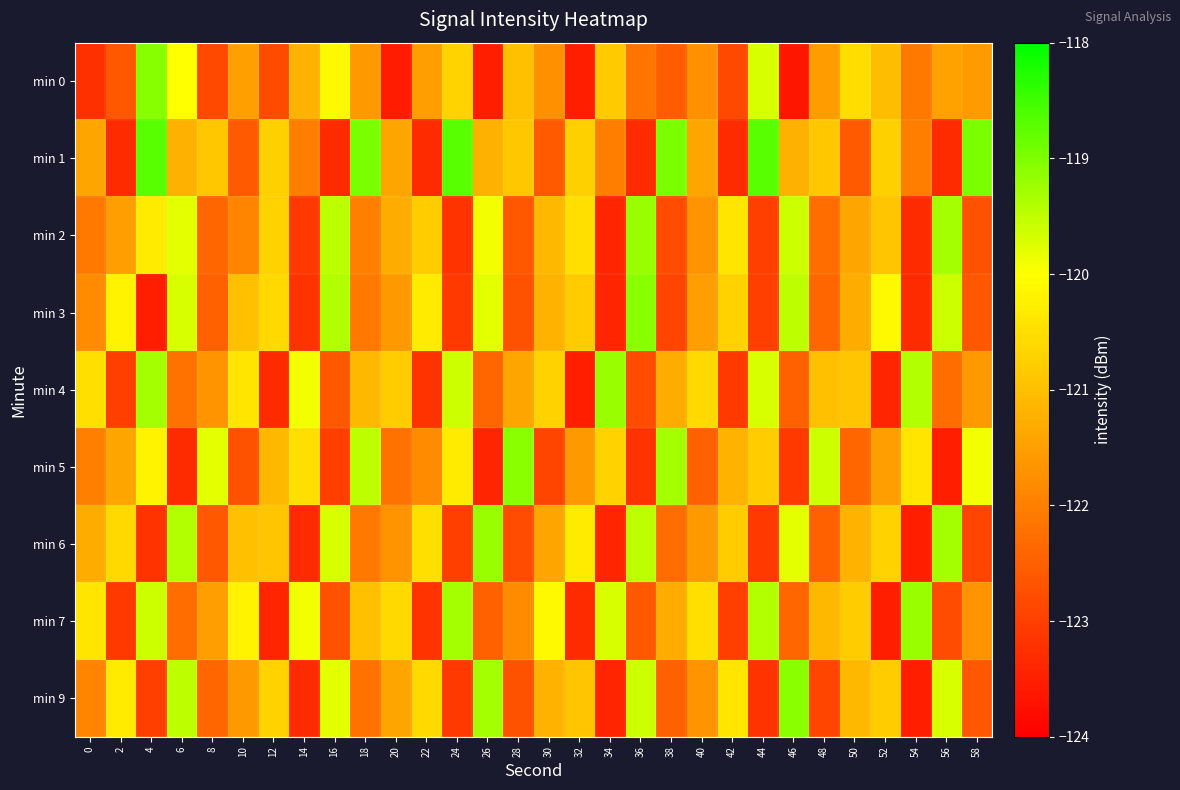

What is the maximum value shown in the chart?

-118.7